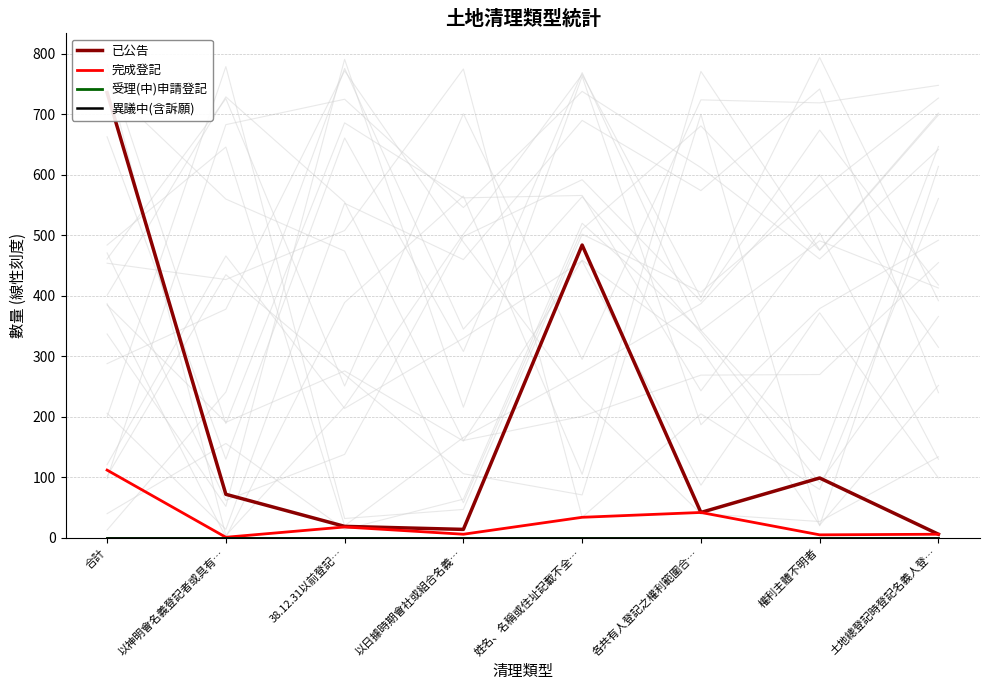

The 受理(中)申請登記 series shows 0 at 權利主體不明者. True or false?

True